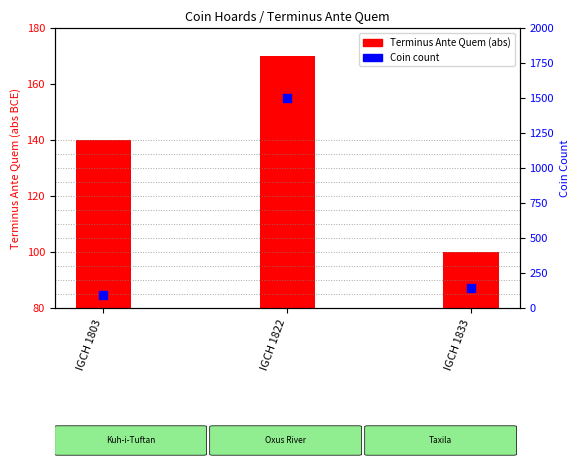

Is the value of Terminus Ante Quem (abs) at IGCH 1833 greater than the value of Coin Count at IGCH 1822?

No